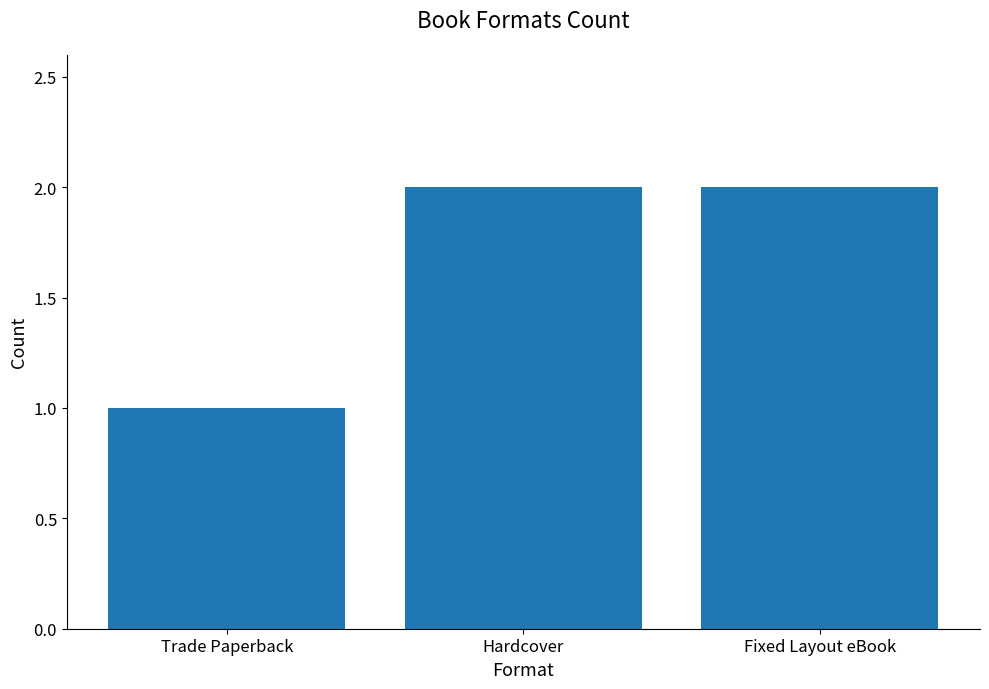

Count the values in the range 1 to 2.

3